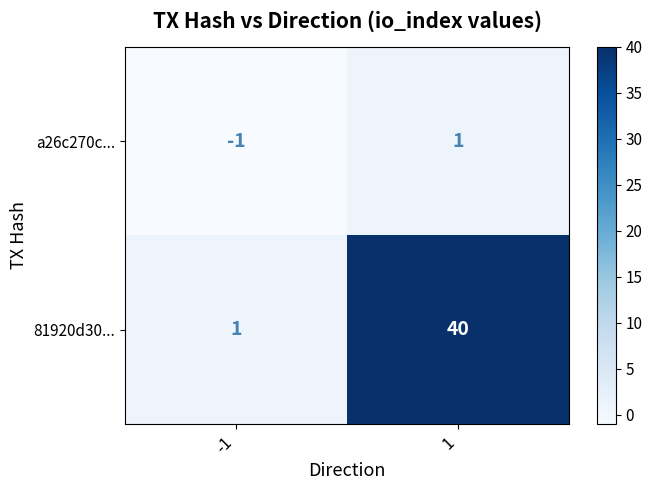

Which label corresponds to the smallest value in the chart?

-1